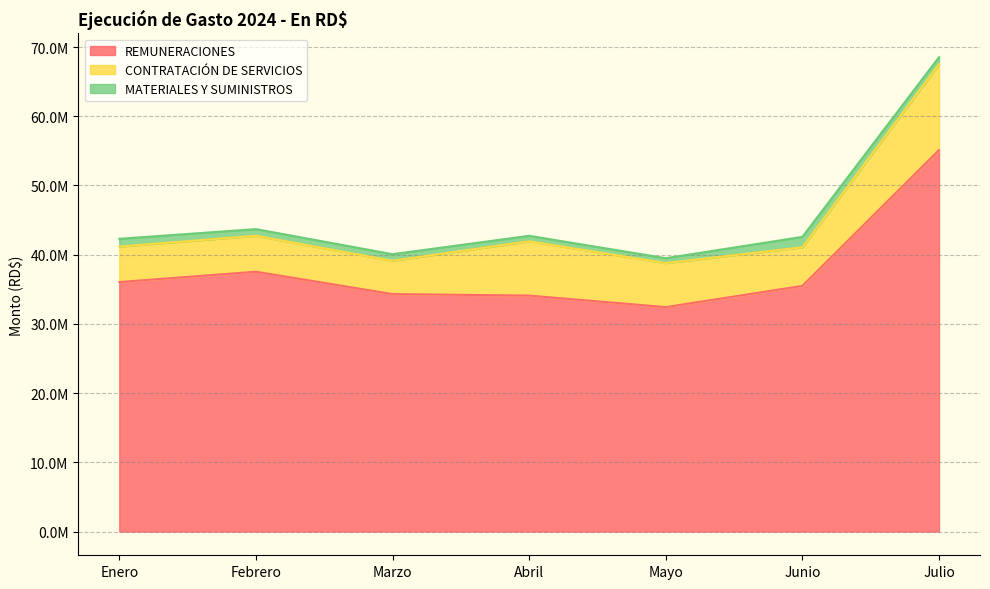

The REMUNERACIONES series shows 32426336.2 at Mayo. True or false?

True